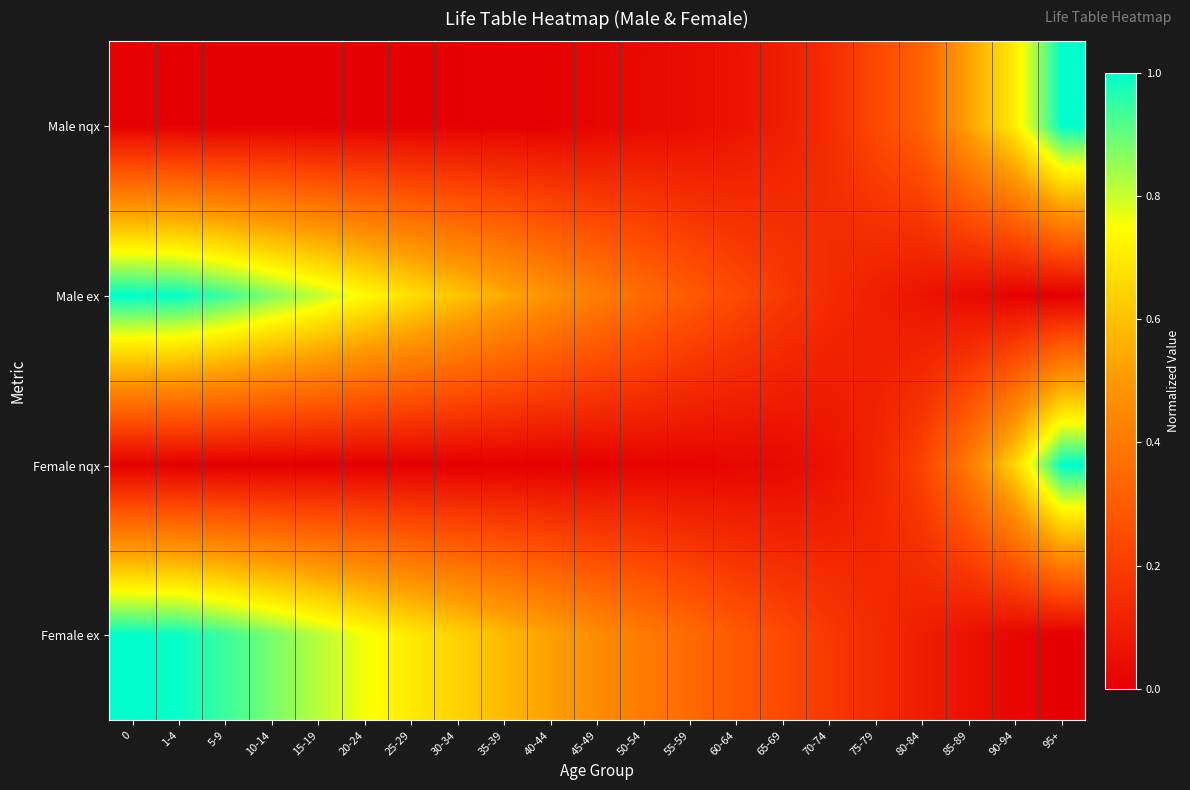

Count the number of data series in this chart.

4